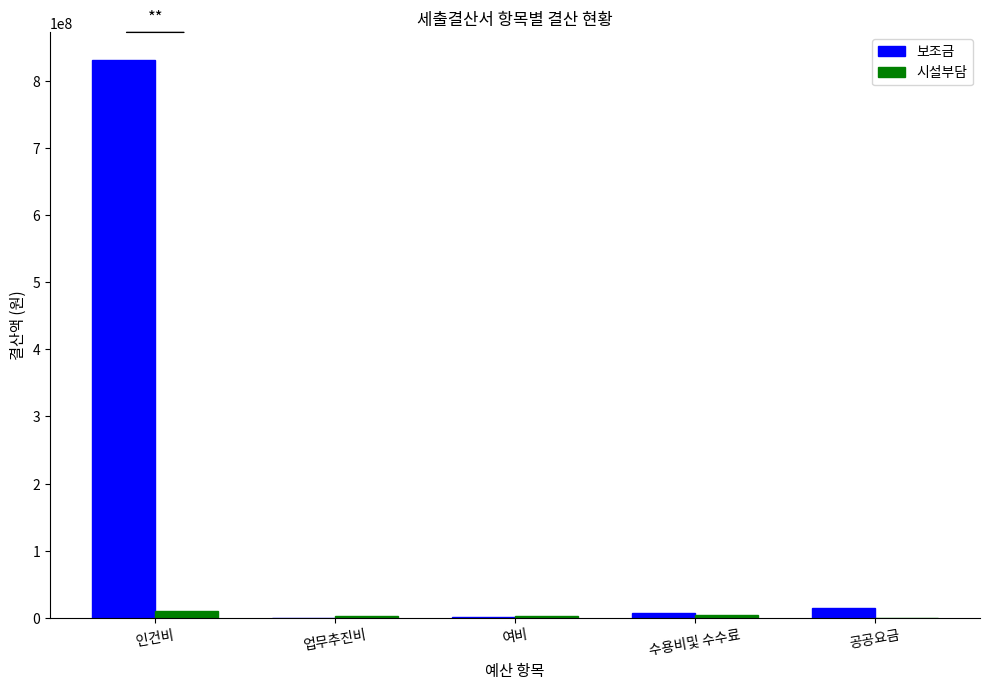

How many groups of bars are there?

5